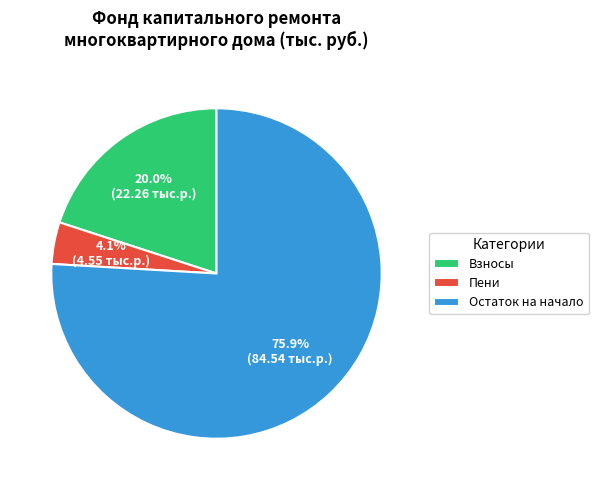

How much of the chart is everything except Пени?

95.9%